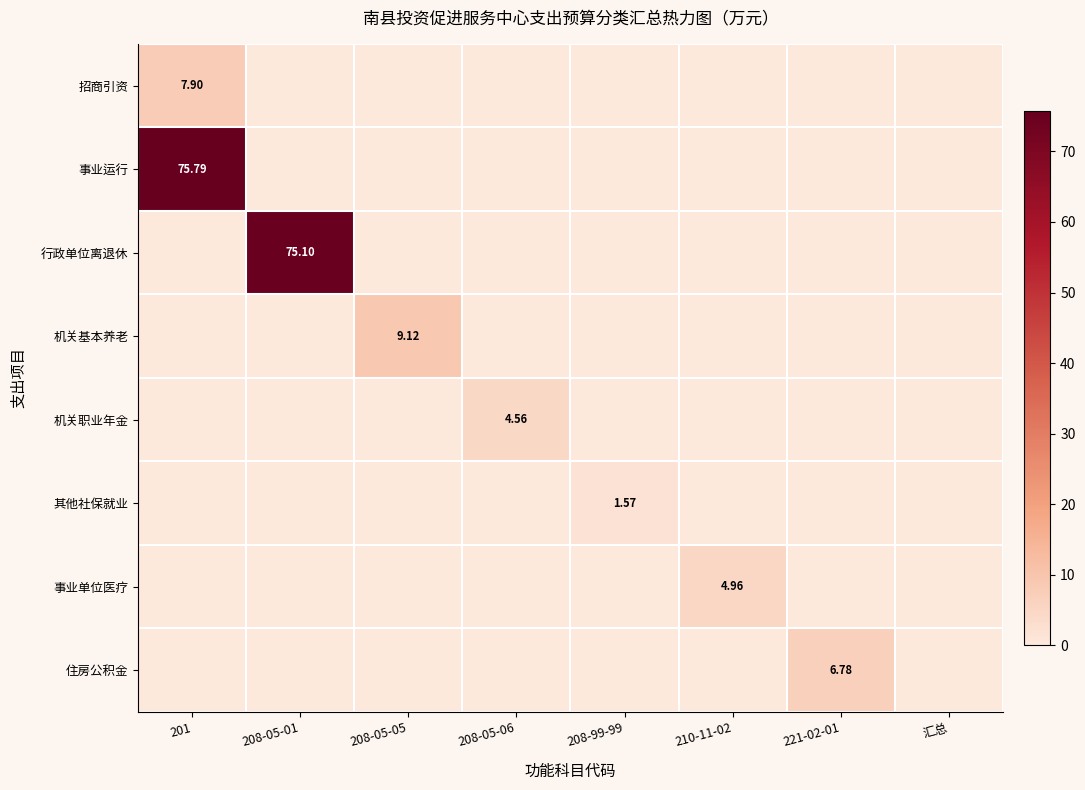

The value of 事业运行 at 201 is 75.8. True or false?

True